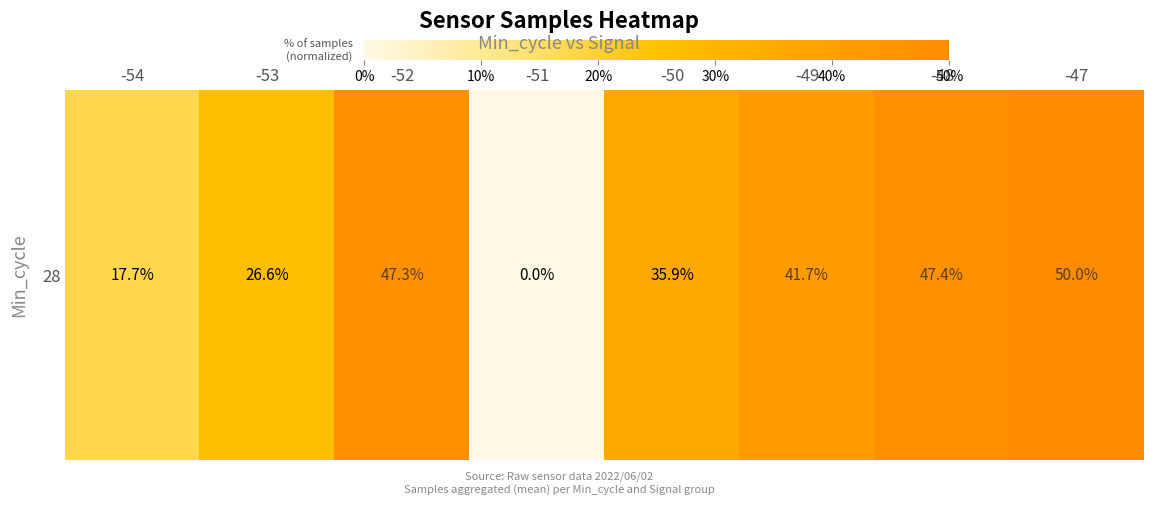

Reading left to right, transcribe all the data shown in this chart.

17.7	26.6	47.3	0.0	35.9	41.7	47.4	50.0